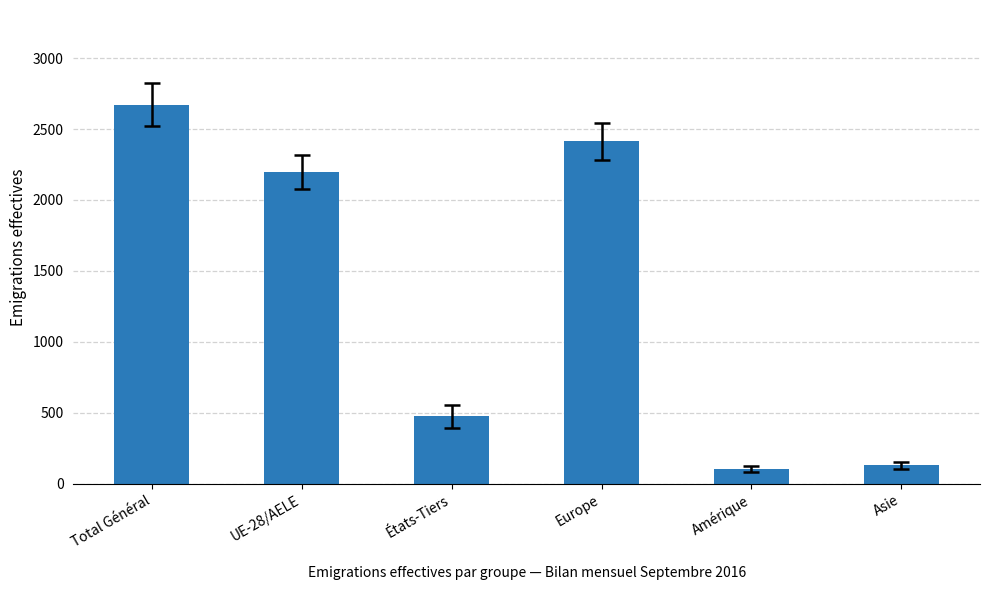

What is the average value?

1332